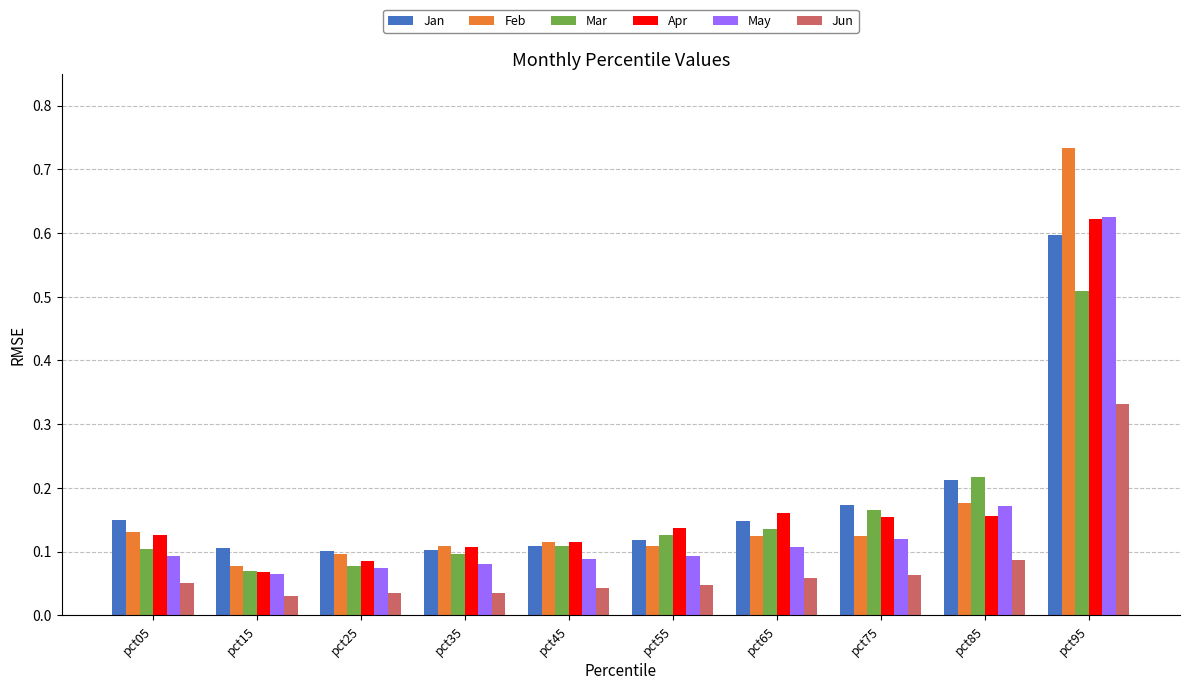

What is the difference between the Jan values at pct95 and pct45?

0.5